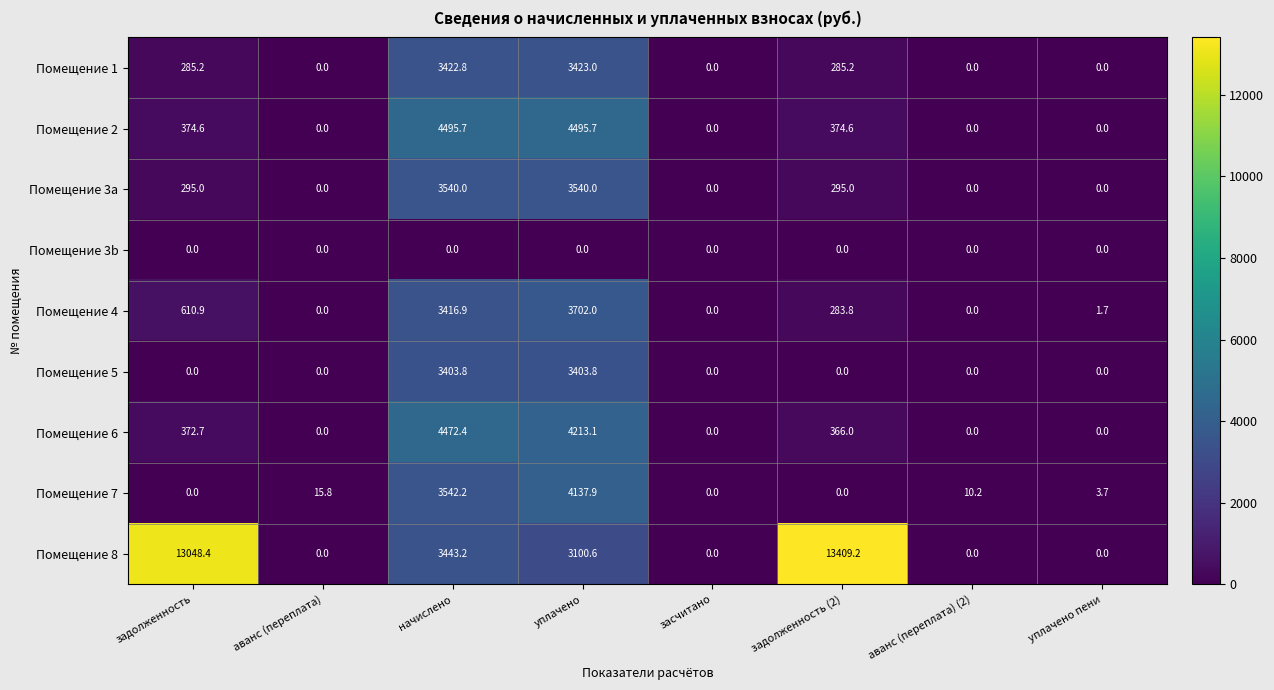

Which category has the highest value across all series?

задолженность (2)